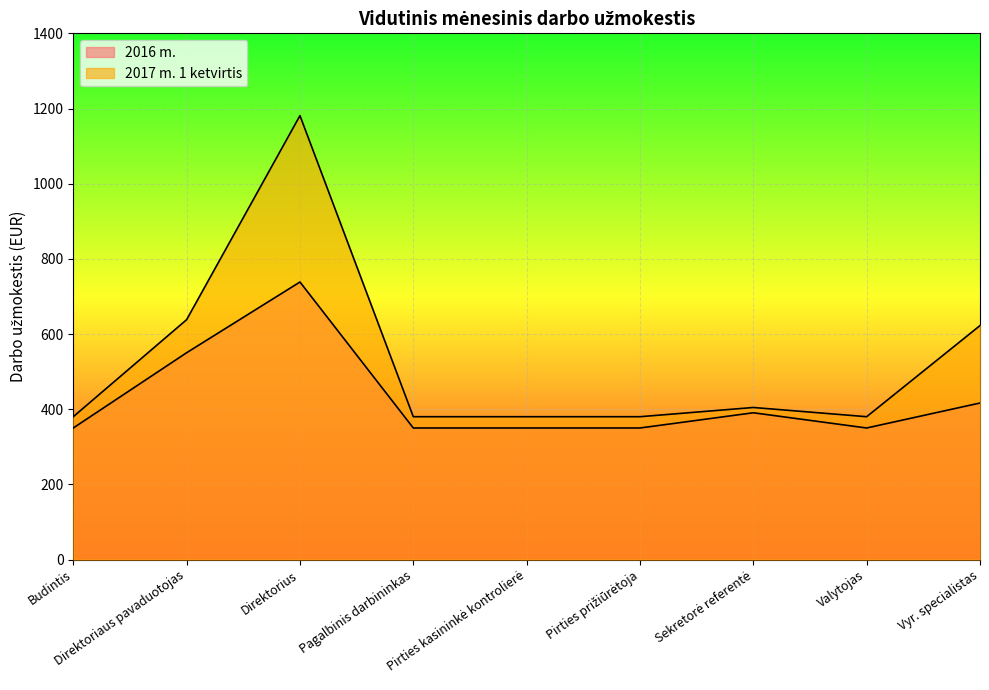

Between Valytojas and Direktoriaus pavaduotojas, which is larger?

Direktoriaus pavaduotojas